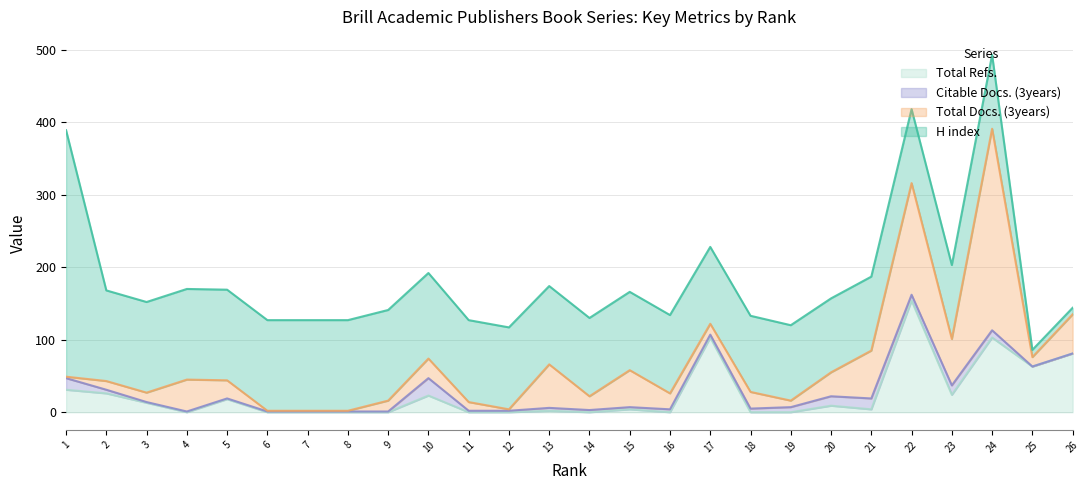

At which category does Total Docs. (3years) reach its first local peak?

4